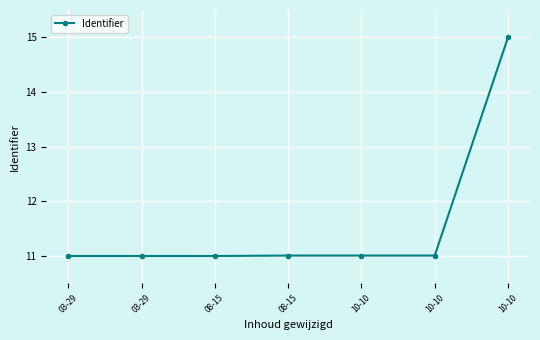

Reading left to right, extract all data points from this chart.

03-29=11.0	03-29=11.0	08-15=11.0	08-15=11.0	10-10=11.0	10-10=11.0	10-10=15.0